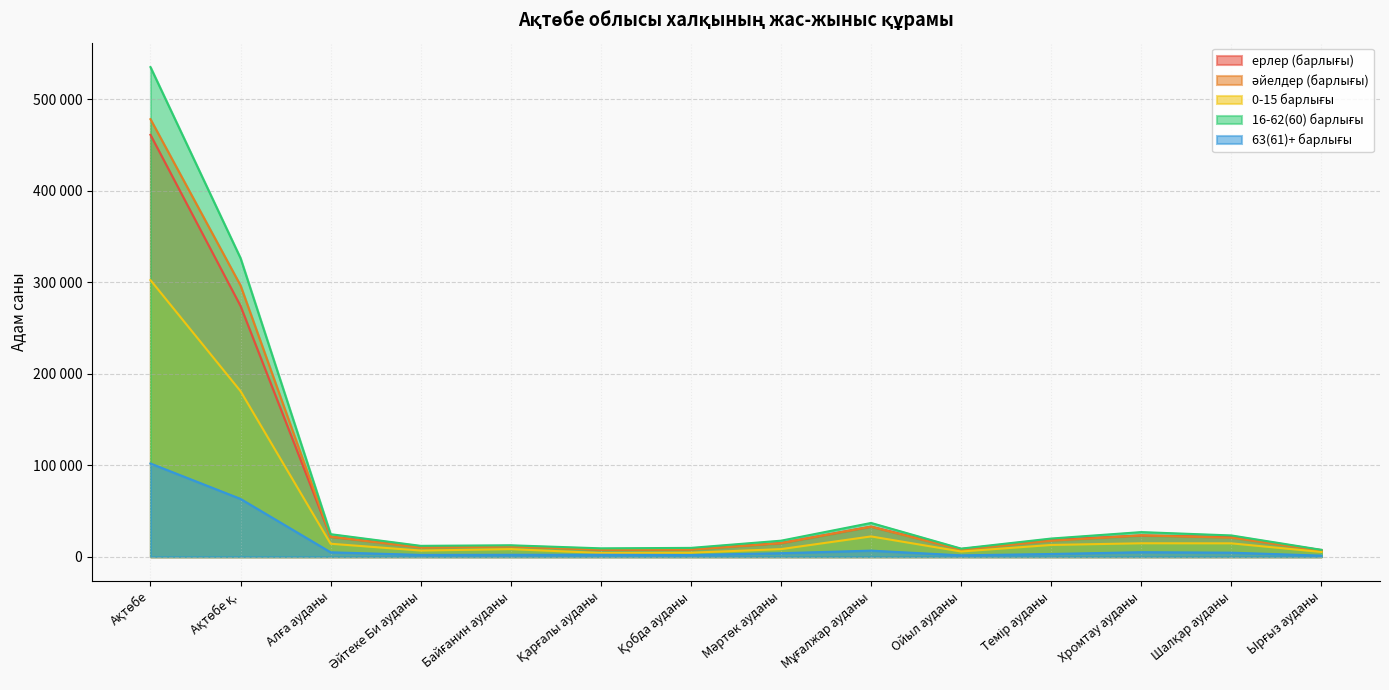

Which series has the largest range (max minus min)?

16-62(60) барлығы